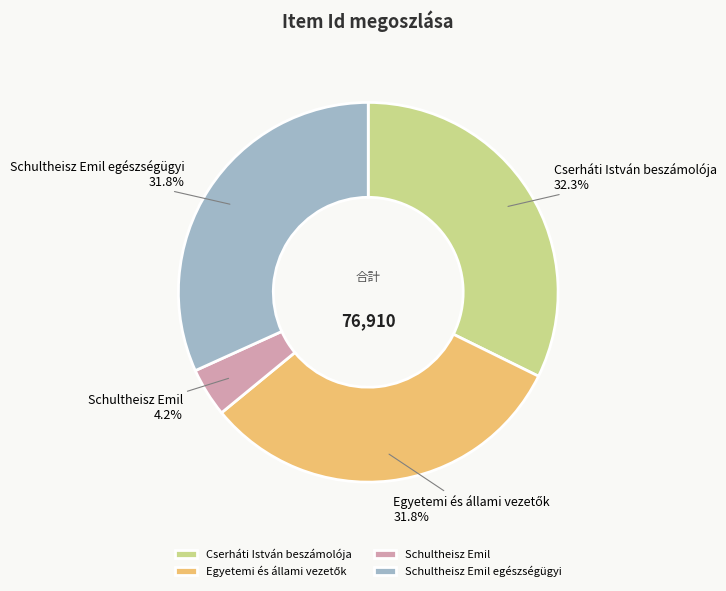

What is the smallest slice in the pie chart?

Schultheisz Emil